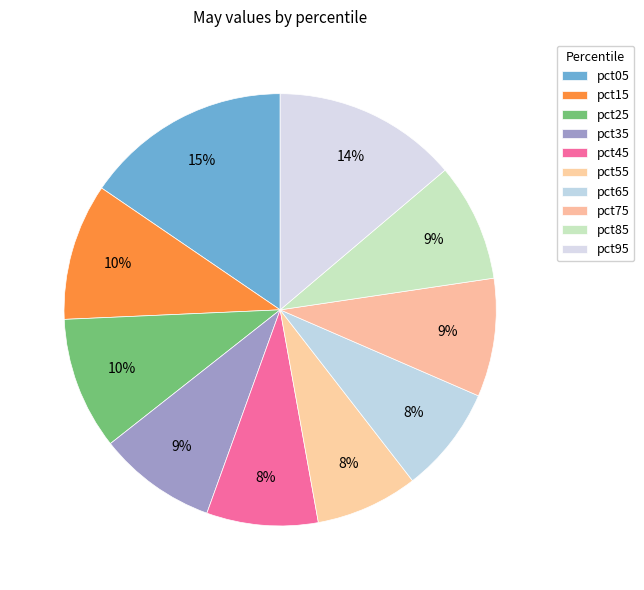

What percentage do pct35 and pct85 together represent?

17.7%